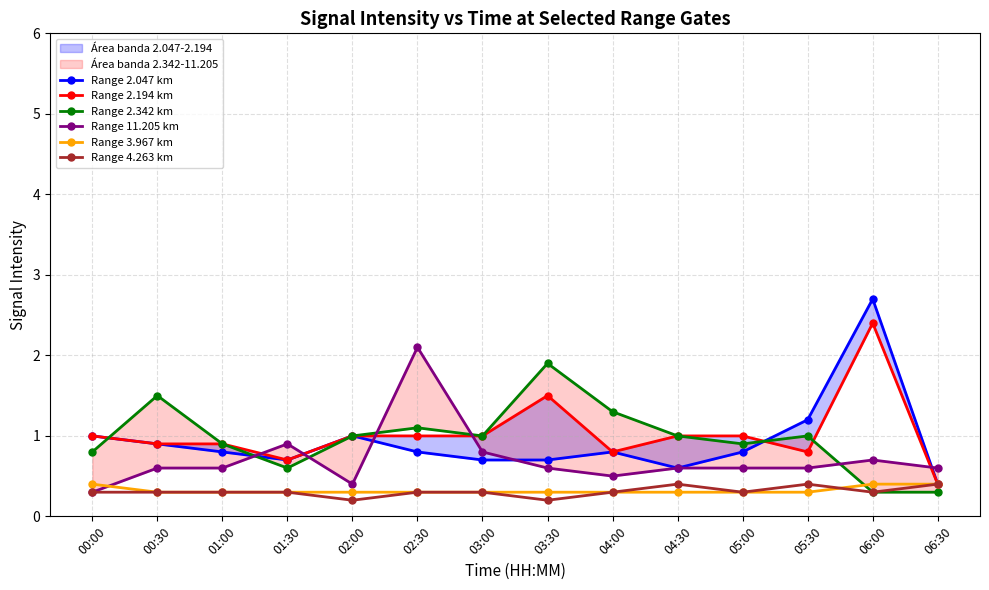

What is the maximum value for Range 4.263 km?

0.4